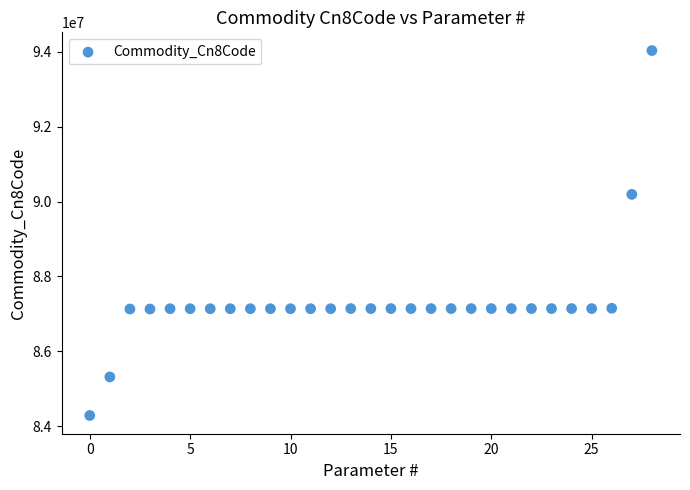

What Y value in the scatter plot is closest to 89159045?

90191010